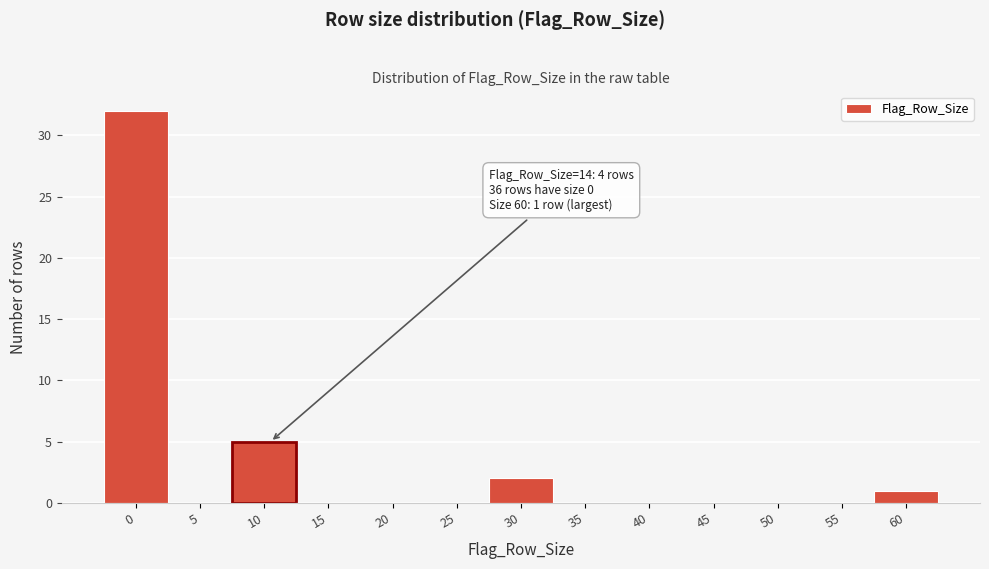

Reading left to right, transcribe all the data shown in this chart.

0=32	5=0	10=5	15=0	20=0	25=0	30=2	35=0	40=0	45=0	50=0	55=0	60=1